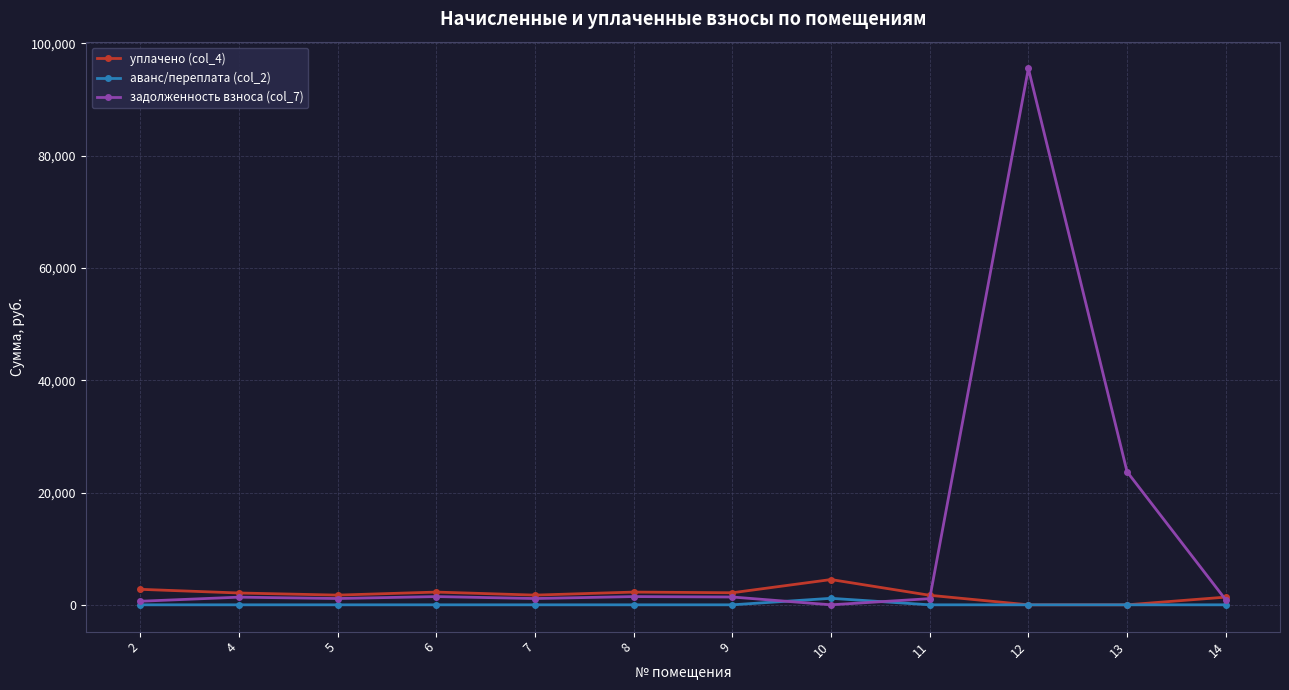

What is the difference between the maximum and minimum values in the задолженность взноса (col_7) series?

95531.9